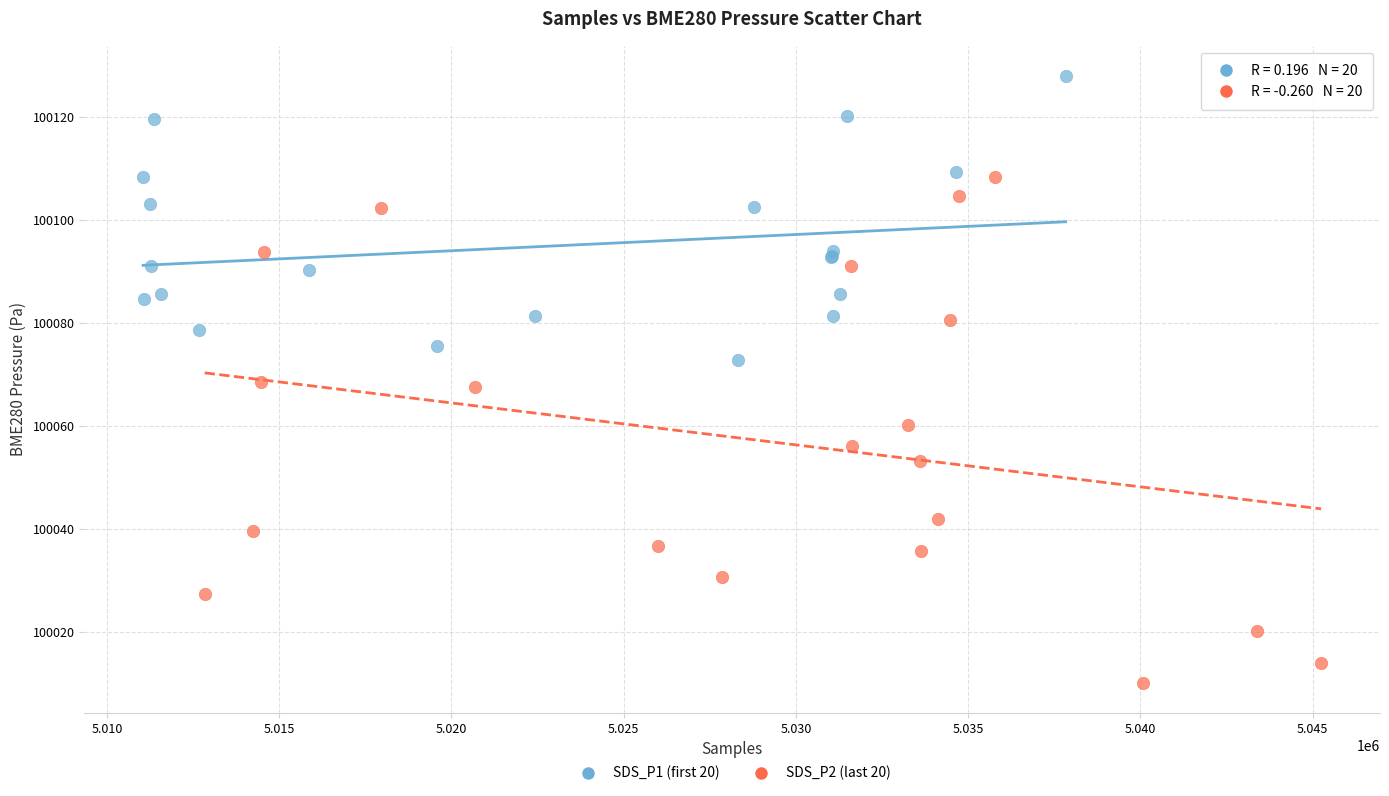

Which series contains the lowest Y value?

SDS_P2 (last 20)